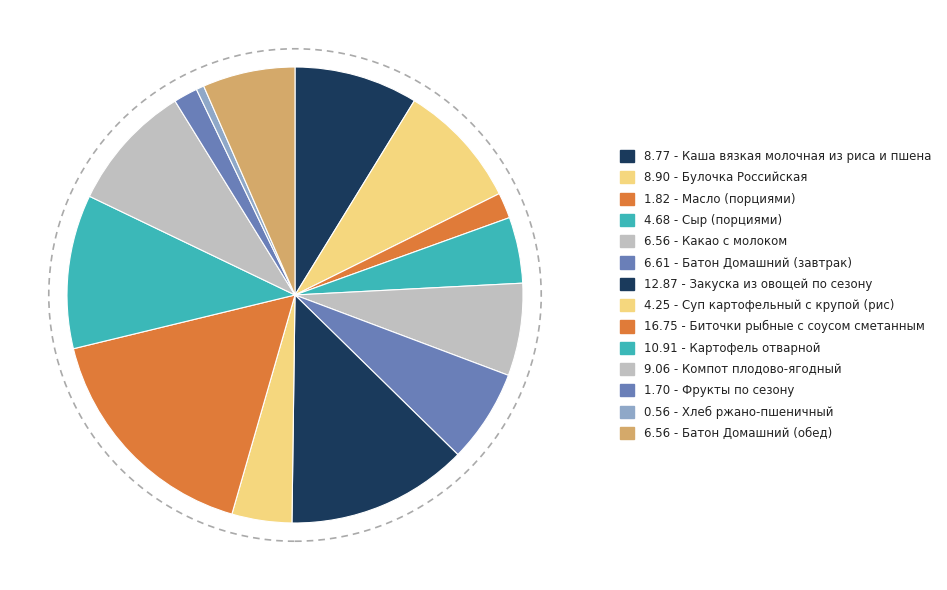

How many slices are in this pie chart?

14